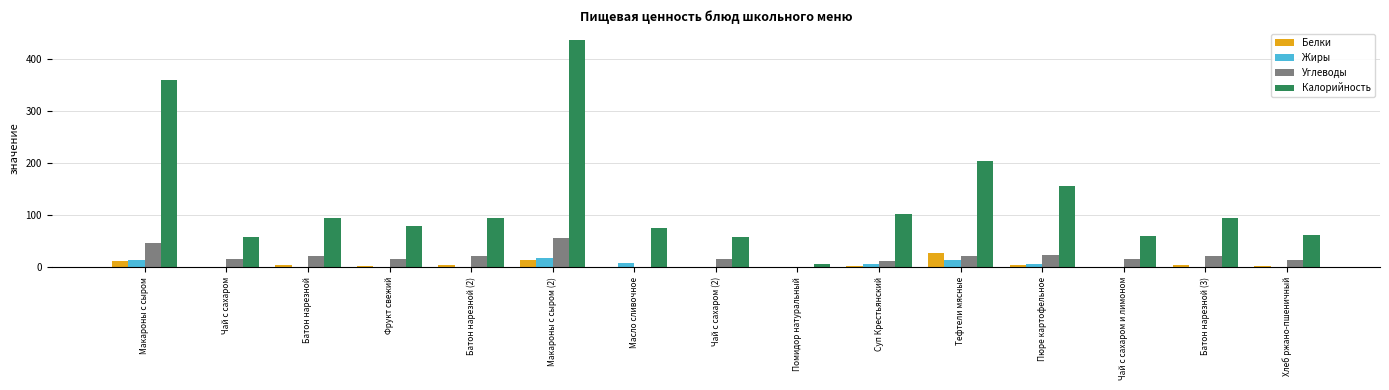

Is the value of Калорийность at Пюре картофельное greater than the value of Белки at Фрукт свежий?

Yes